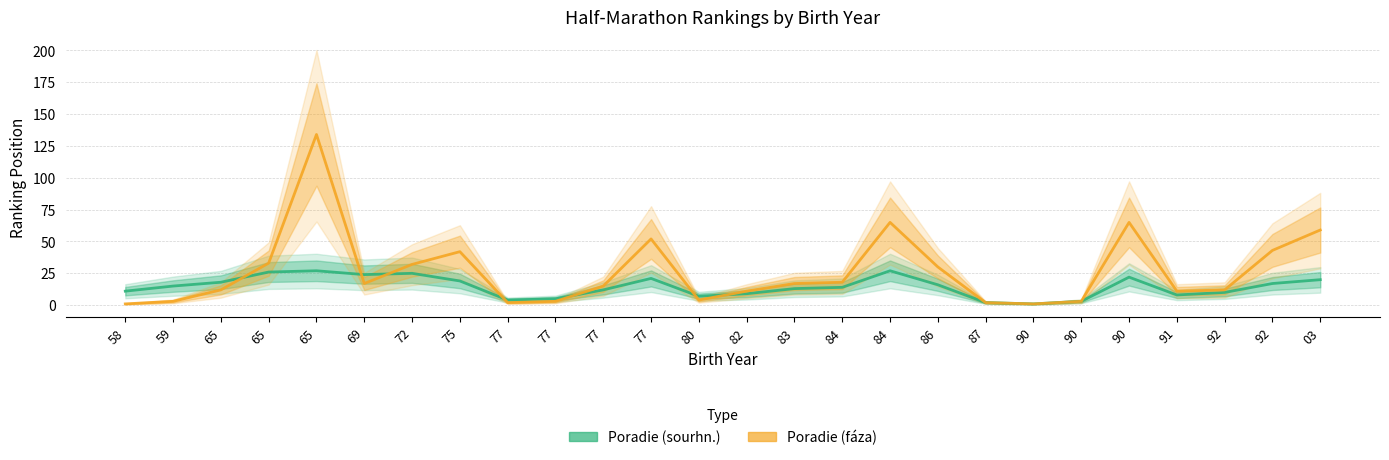

At which category does Poradie (sourhn.) reach its first local valley?

69